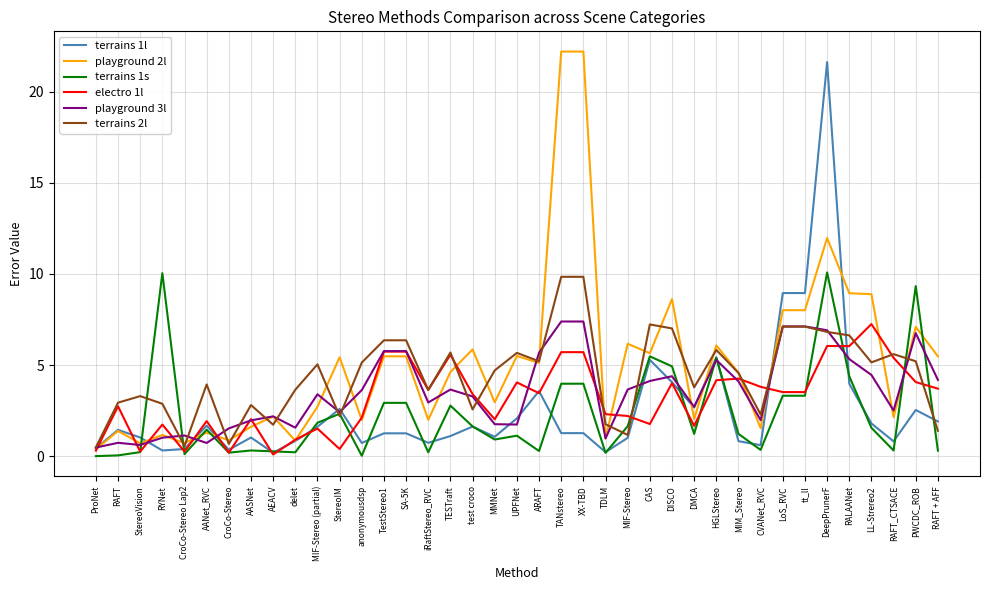

Which series has the widest spread of values?

playground 2l